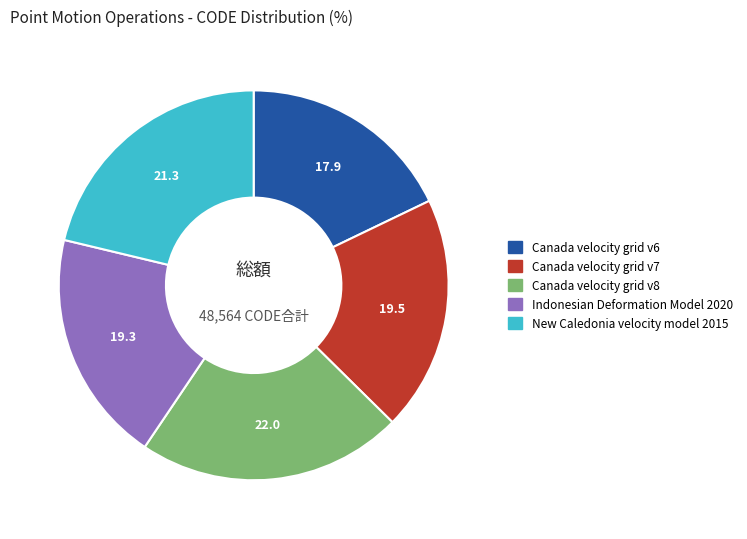

Which has a higher value, Indonesian Deformation Model 2020 or Canada velocity grid v8?

Canada velocity grid v8